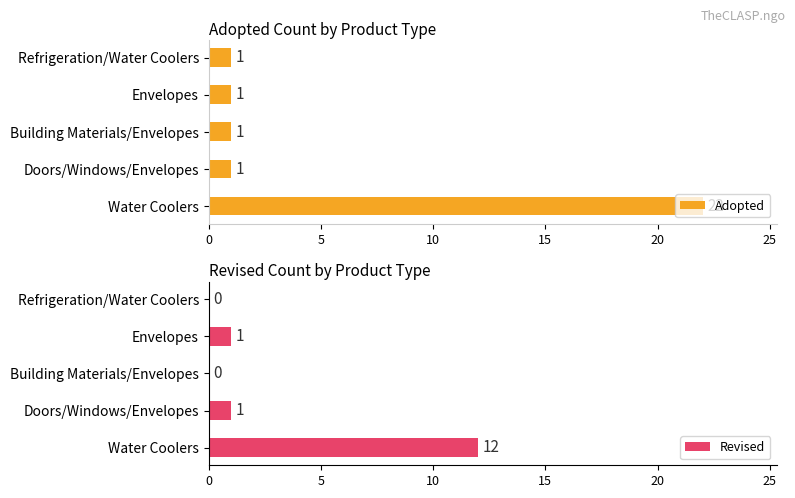

The Revised series shows 2 at Doors/Windows/Envelopes. True or false?

False